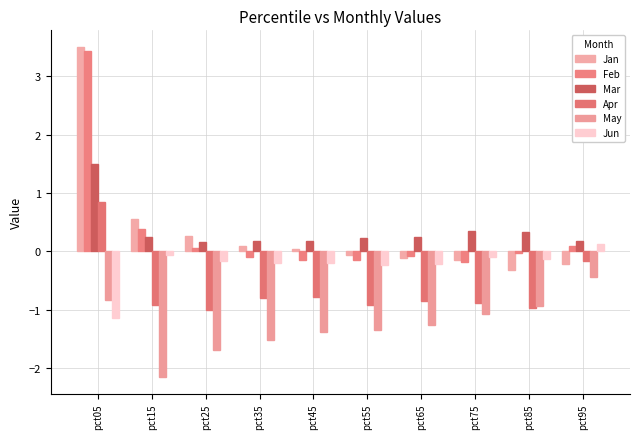

Is it true that Mar equals 0.1 at pct45?

False